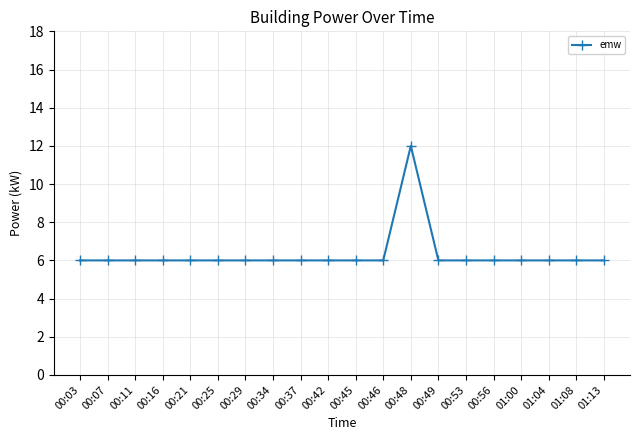

Approximately how many times larger is the value at 00:49 compared to 01:08?

1.0